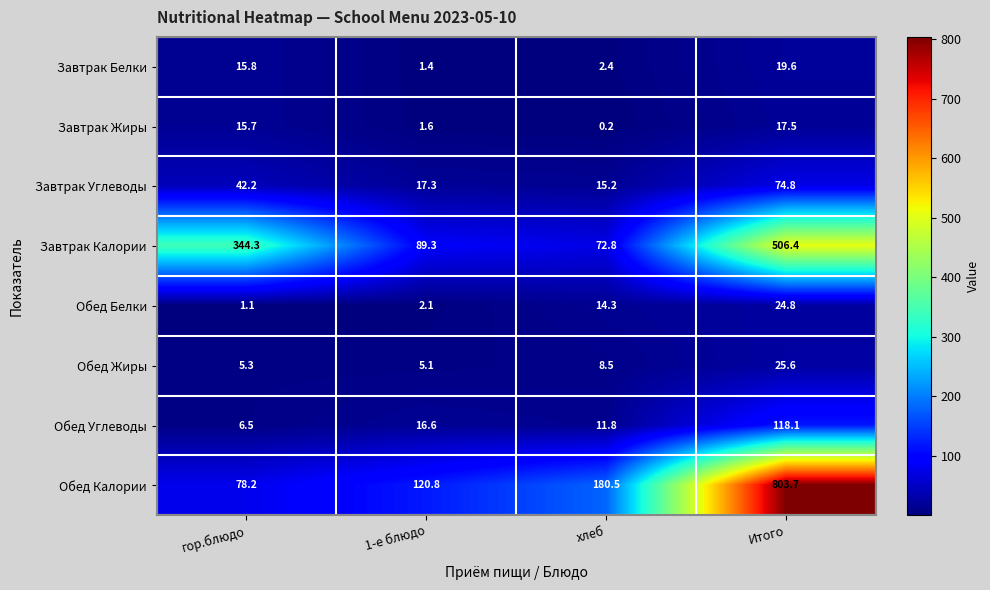

What is the spread (max minus min) of values at гор.блюдо?

343.2